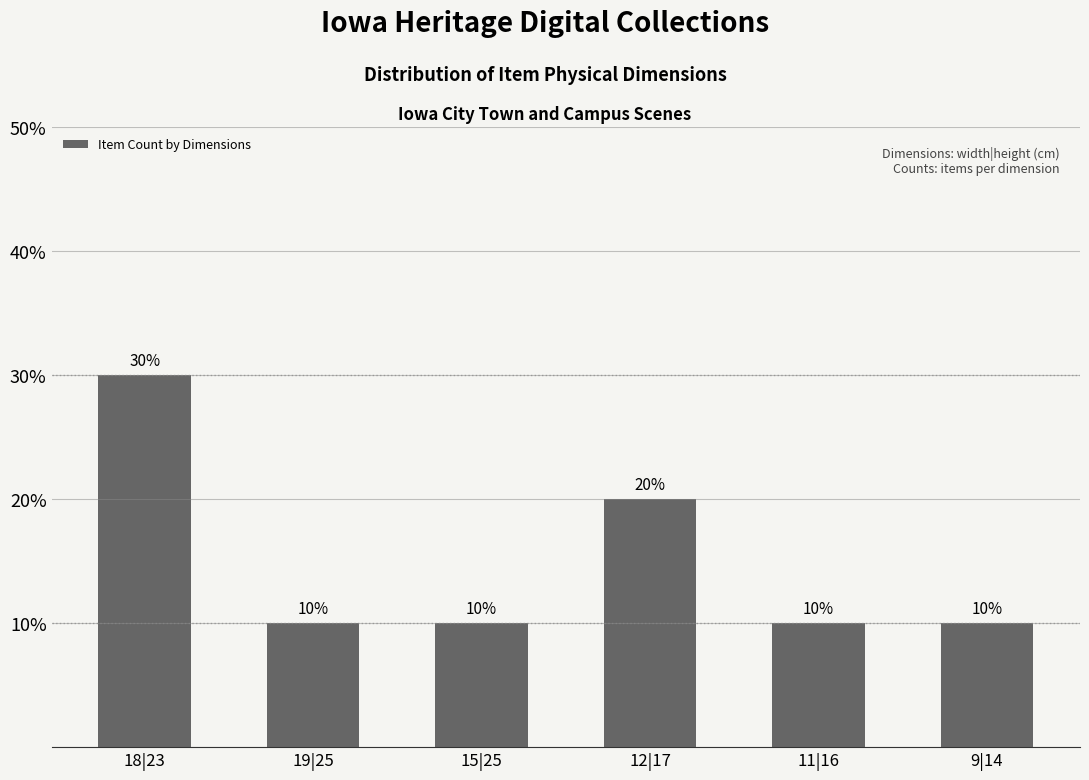

What is the value of the 5th bar from the left?

10